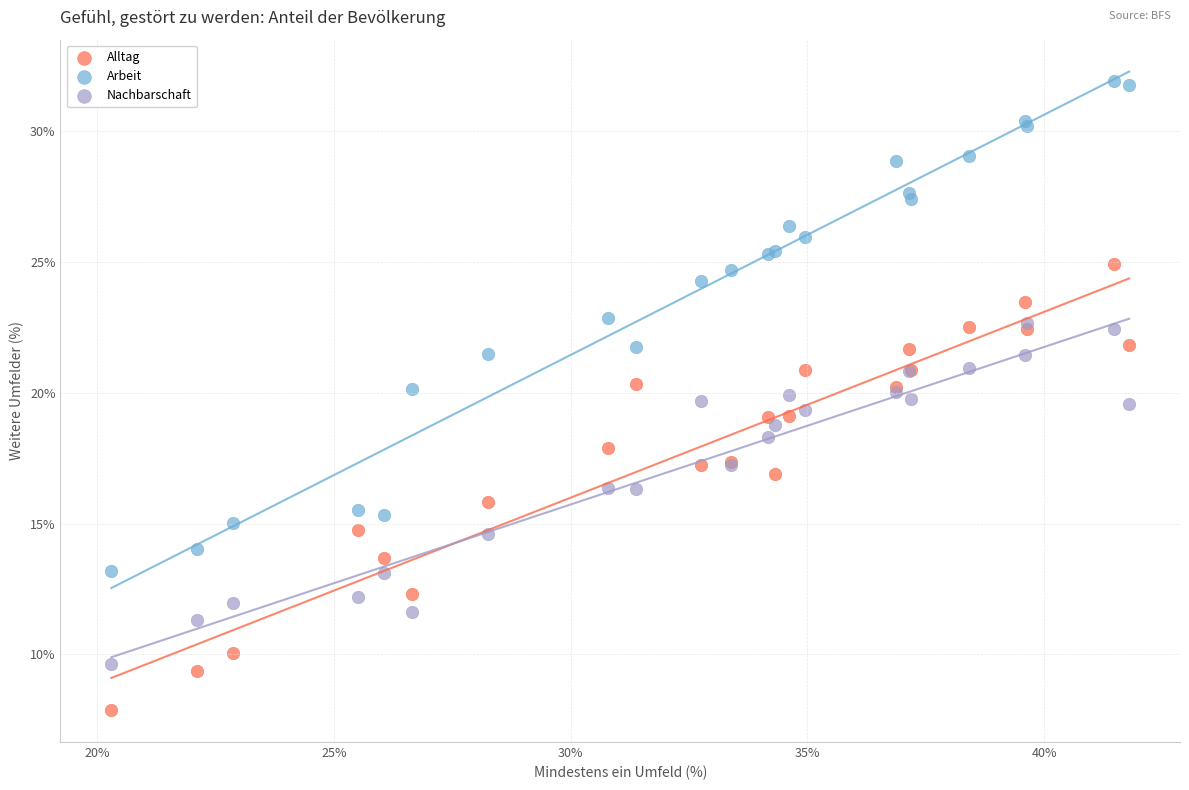

Which series reaches the minimum Y coordinate?

Alltag